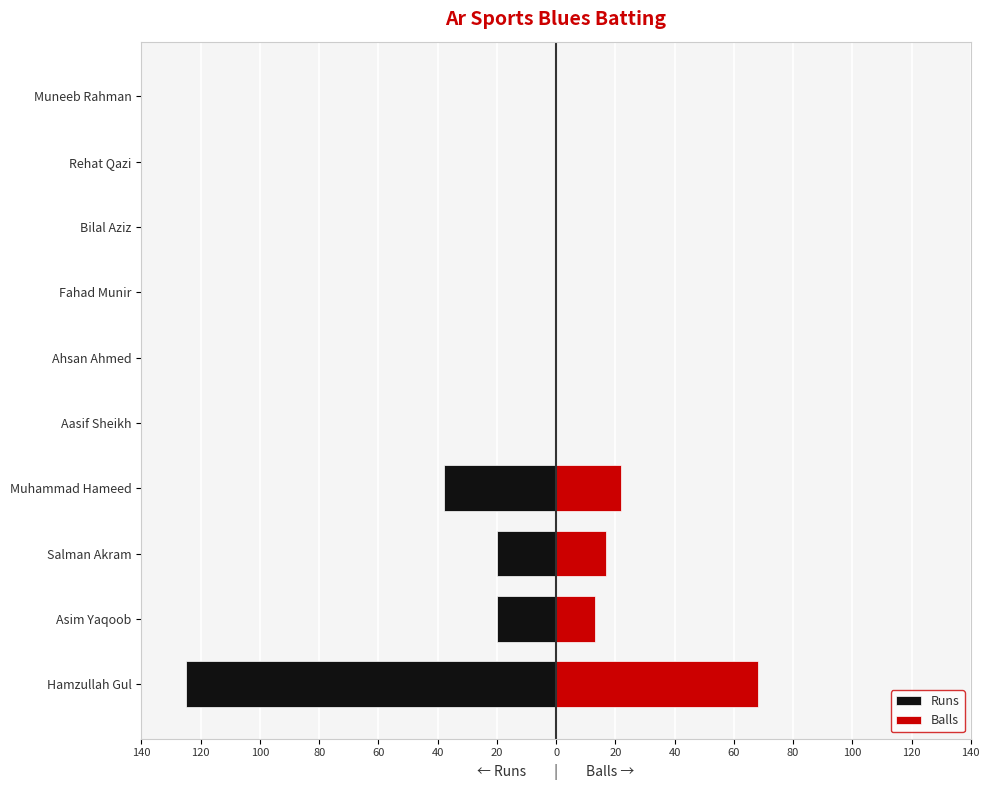

Does the chart contain any negative values?

Yes